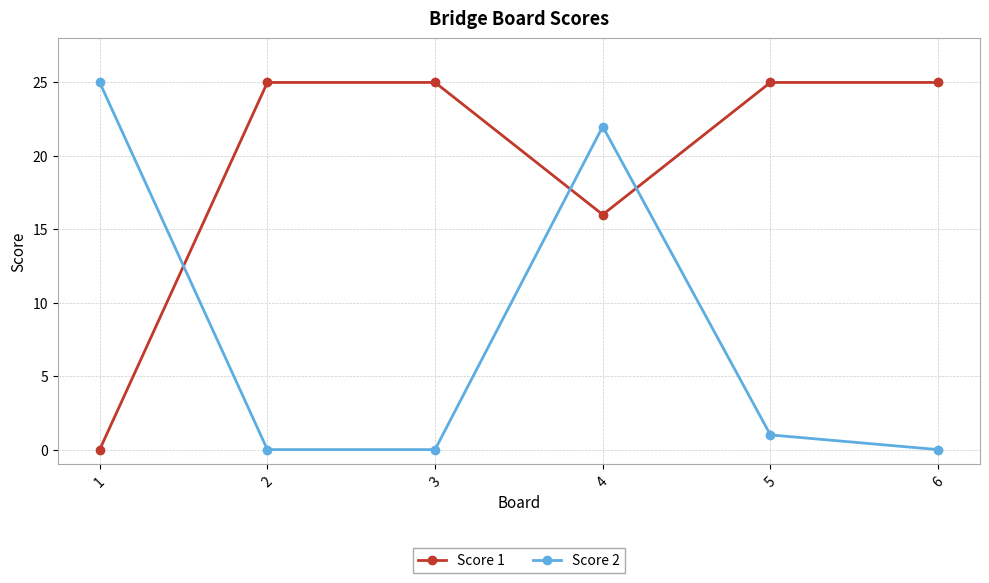

How many data points does each series have?

6